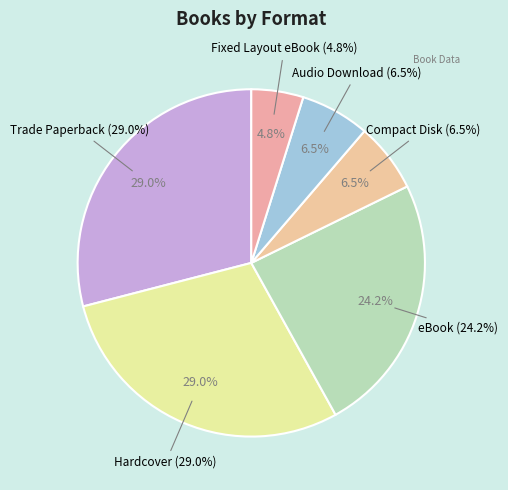

How many segments does this pie chart have?

6